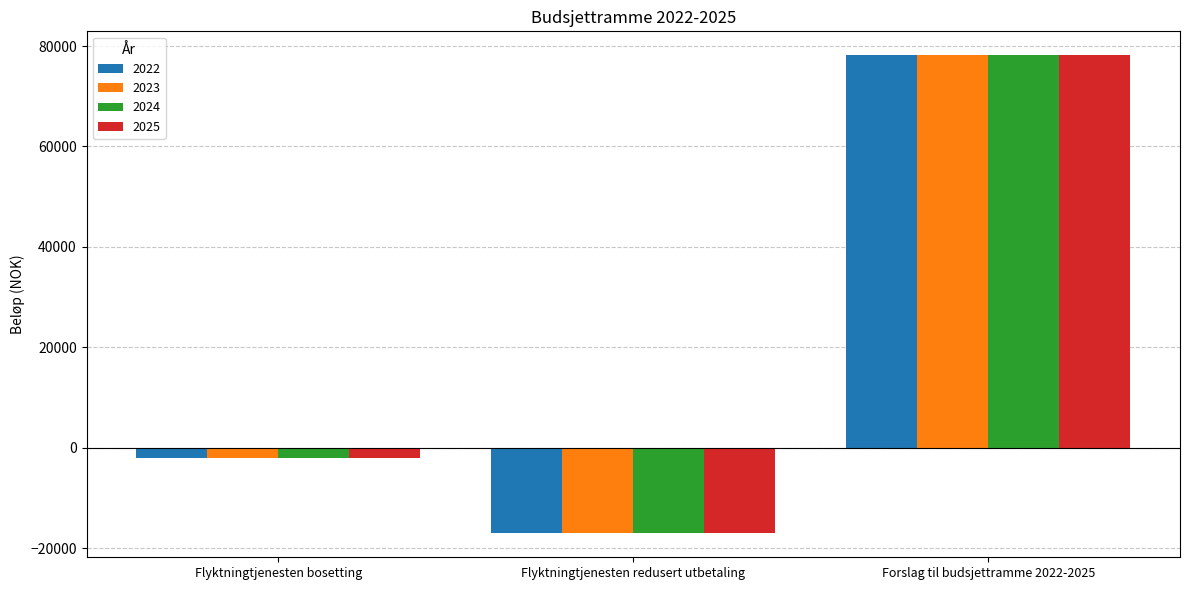

The 2024 series shows -2000 at Flyktningtjenesten bosetting. True or false?

True